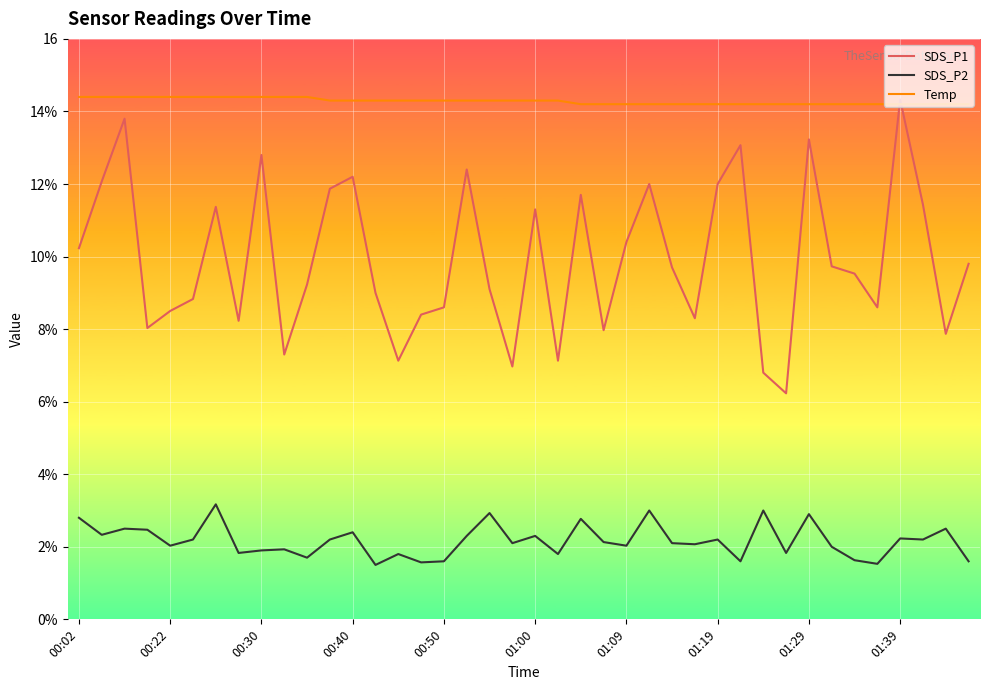

In SDS_P1, how many points are higher than both neighbors (excluding endpoints)?

11